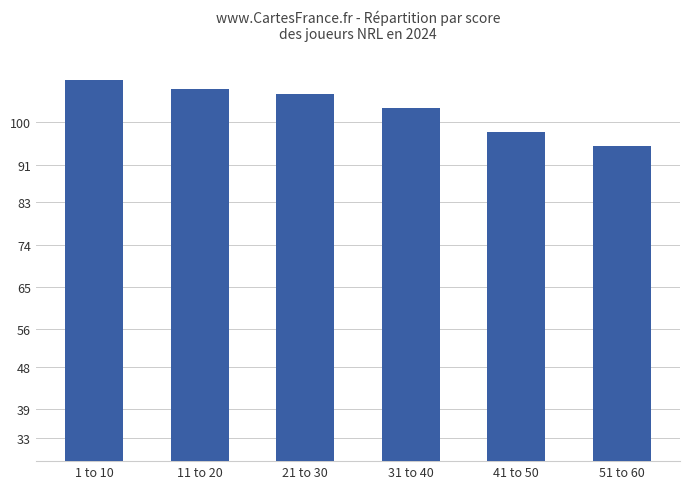

At which category does the chart reach its peak across all series?

1 to 10